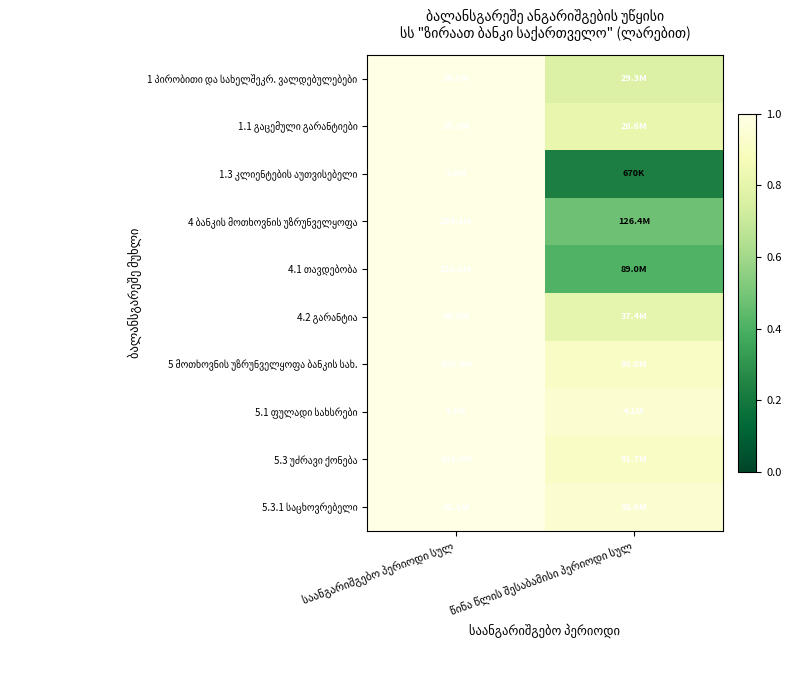

True or false: 4.1 თავდებობა has a value of 1.0 at საანგარიშგებო პერიოდი სულ.

True